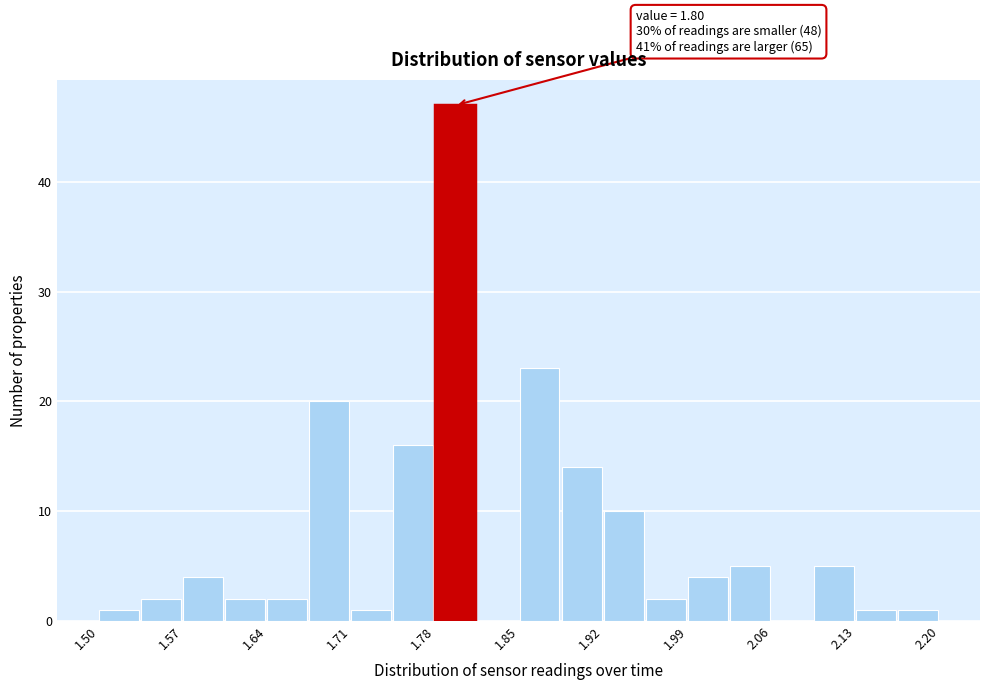

Read against the x-axis, roughly where is the centre of the tallest bar?

1.80